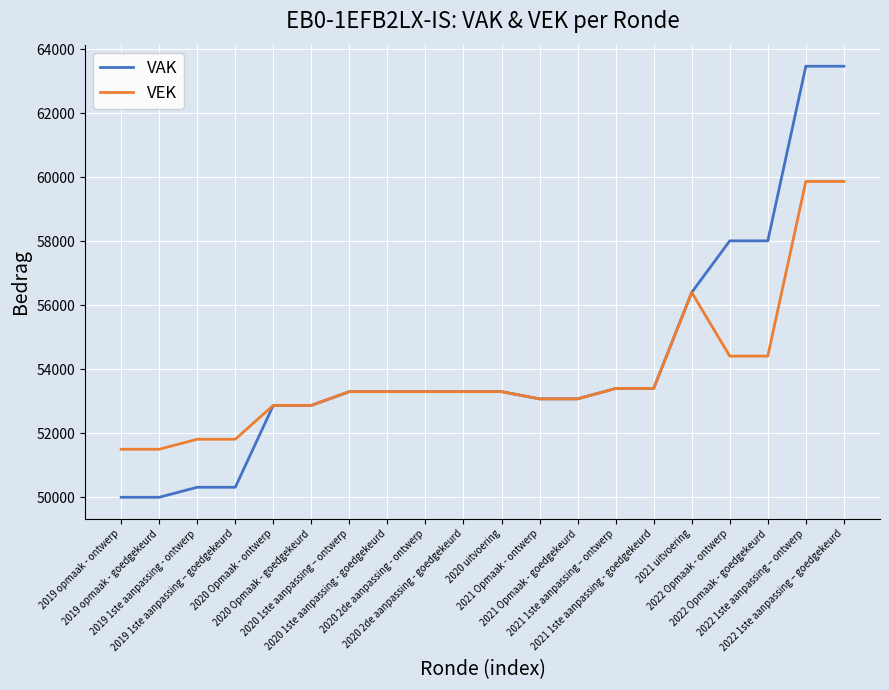

What are all the series names shown in the legend?

VAK, VEK